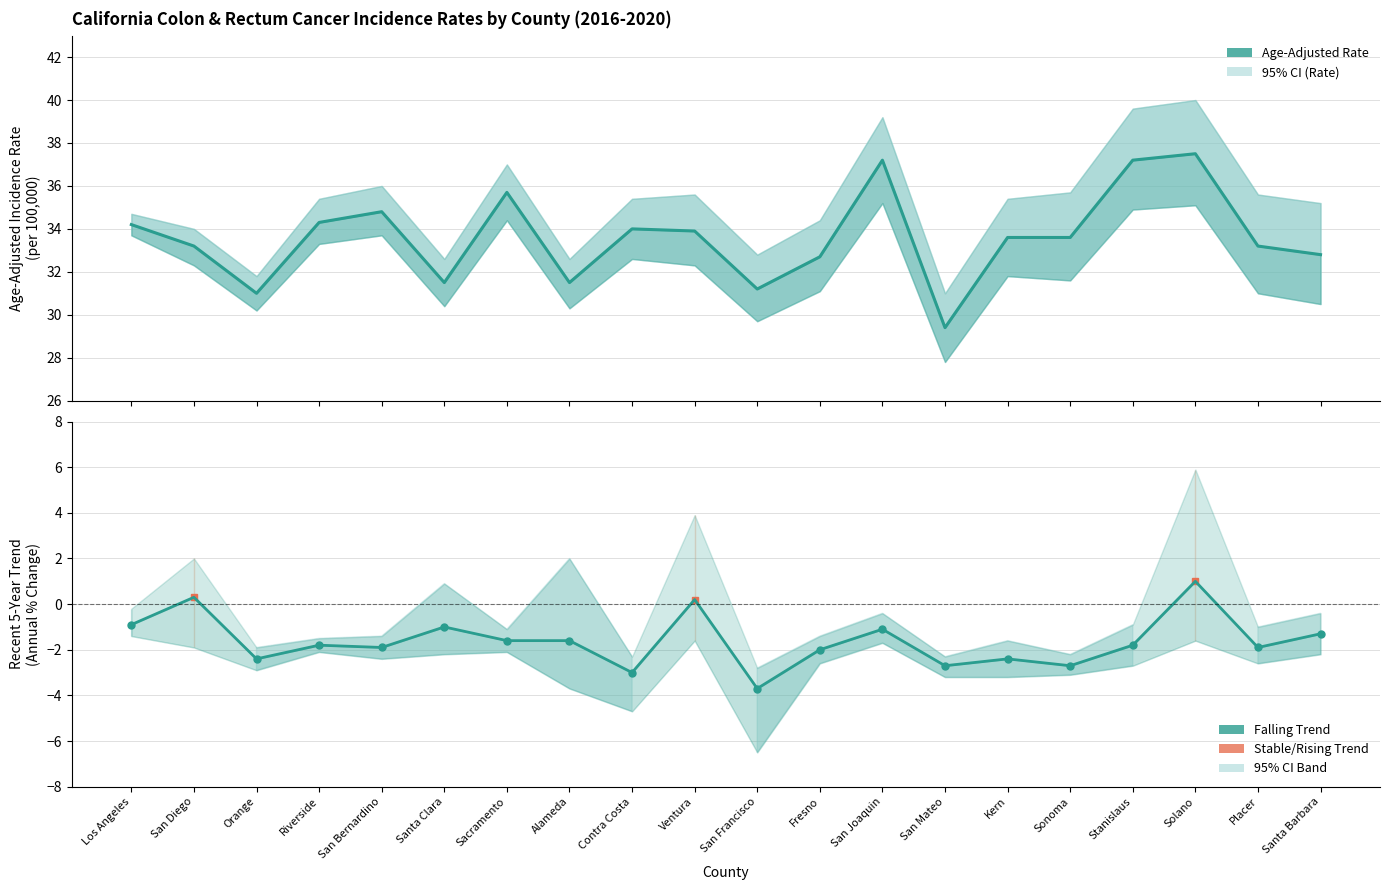

What is the minimum value shown in the chart?

-6.5